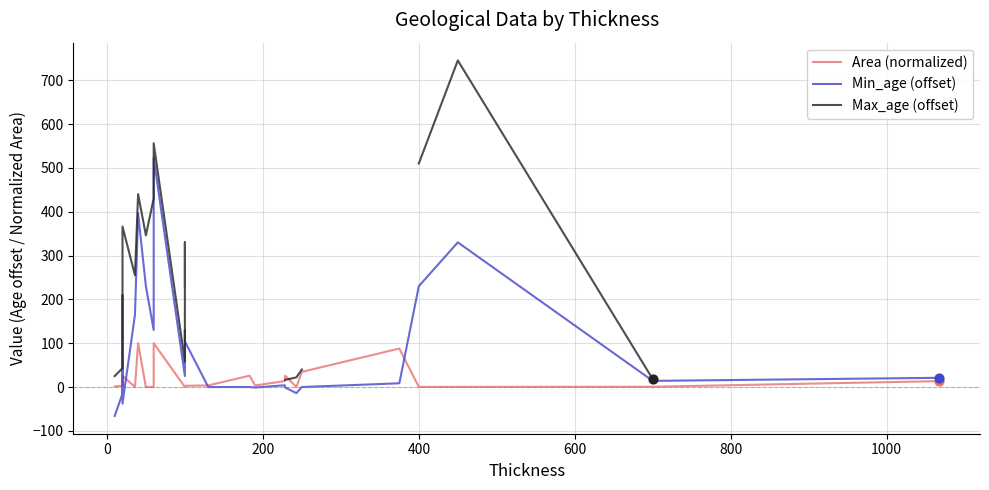

What are all the series names shown in the legend?

Area (normalized), Min_age (offset), Max_age (offset)